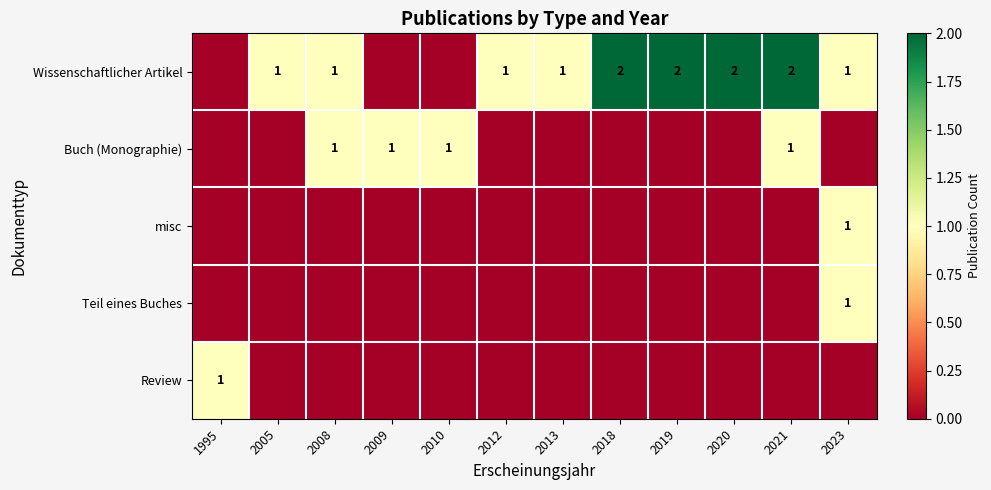

The value of Buch (Monographie) at 2008 is 1. True or false?

True